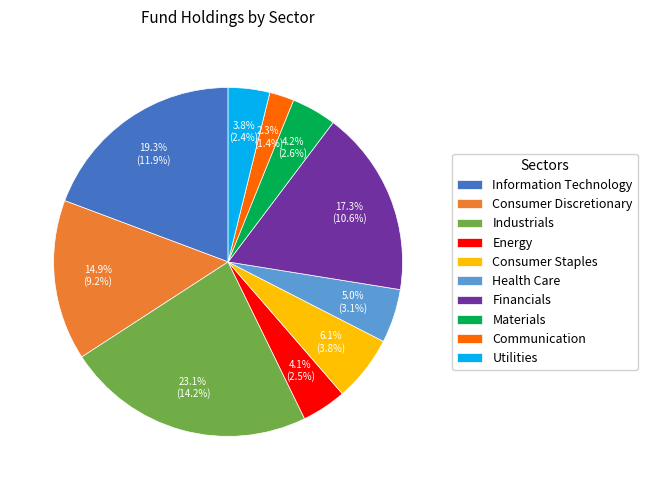

Which category has the smallest portion of the pie?

Communication